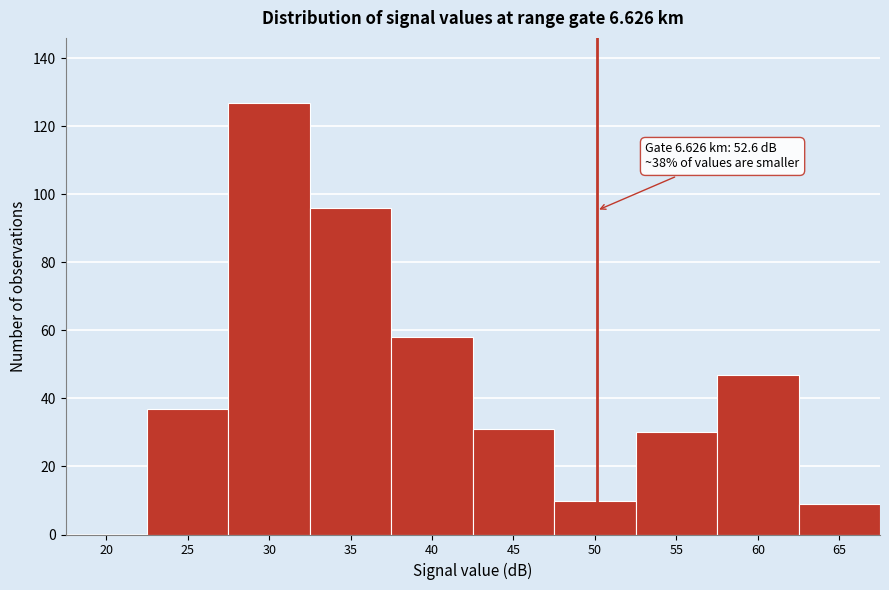

Reading right to left, what are all the values shown in this chart?

65=9	60=47	55=30	50=10	45=31	40=58	35=96	30=127	25=37	20=0